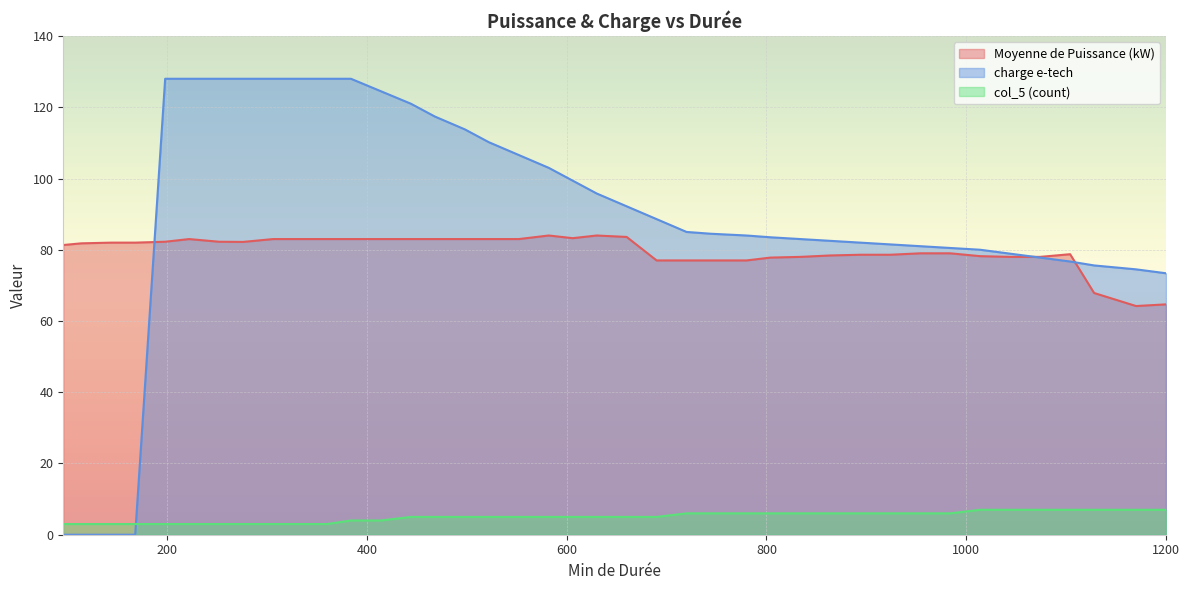

True or false: Moyenne de Puissance (kW) and col_5 (count) intersect in this chart.

False